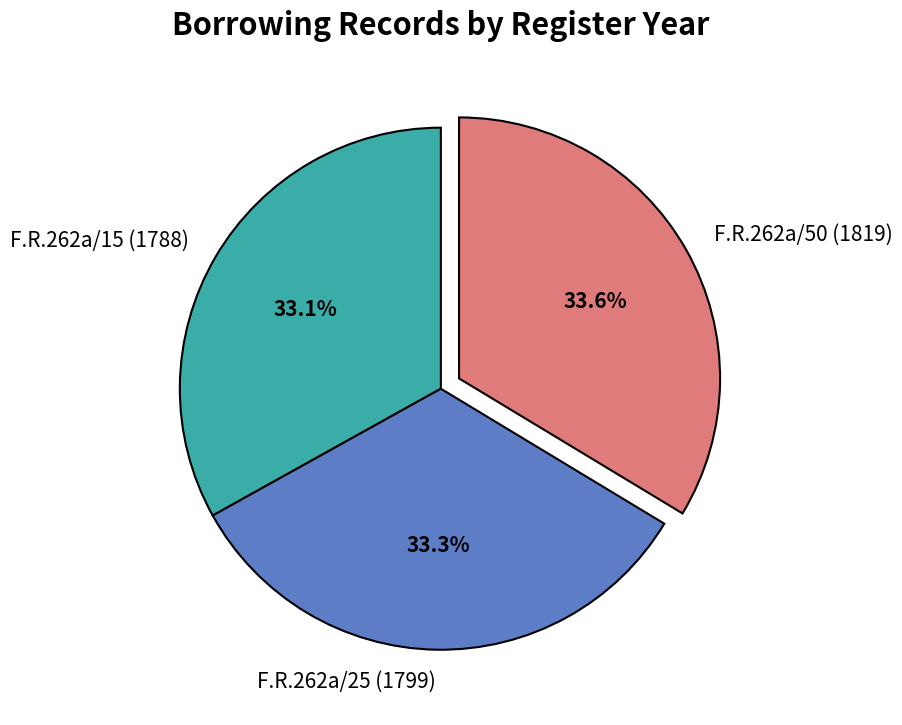

Is there any slice that represents more than half of the pie?

No